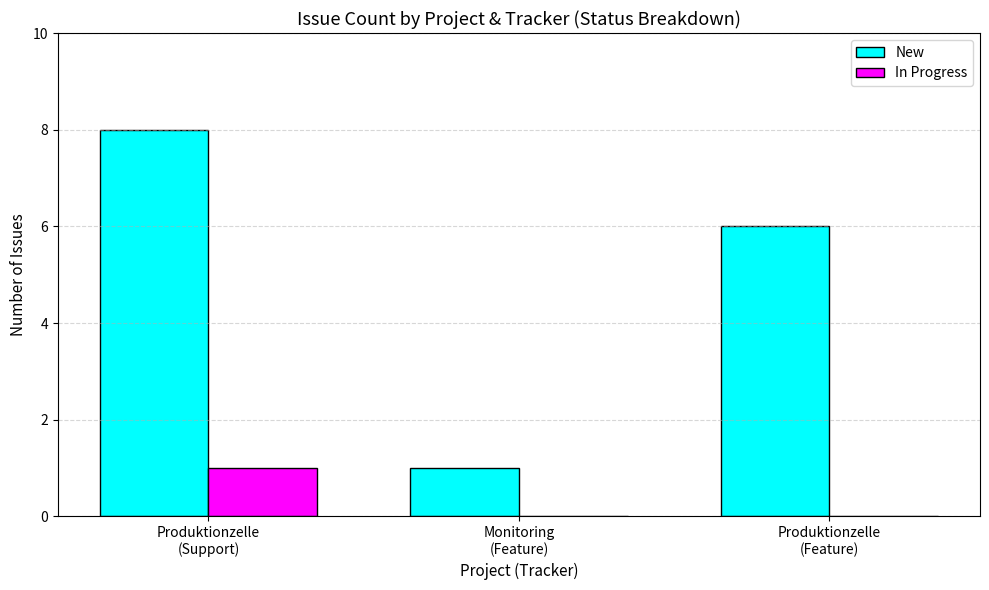

Count the New values in the range 1 to 8.

3